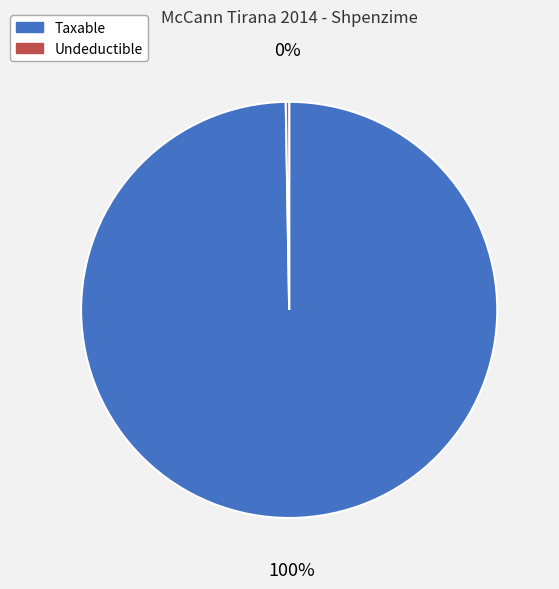

To the nearest percent, what is the average slice percentage?

50%